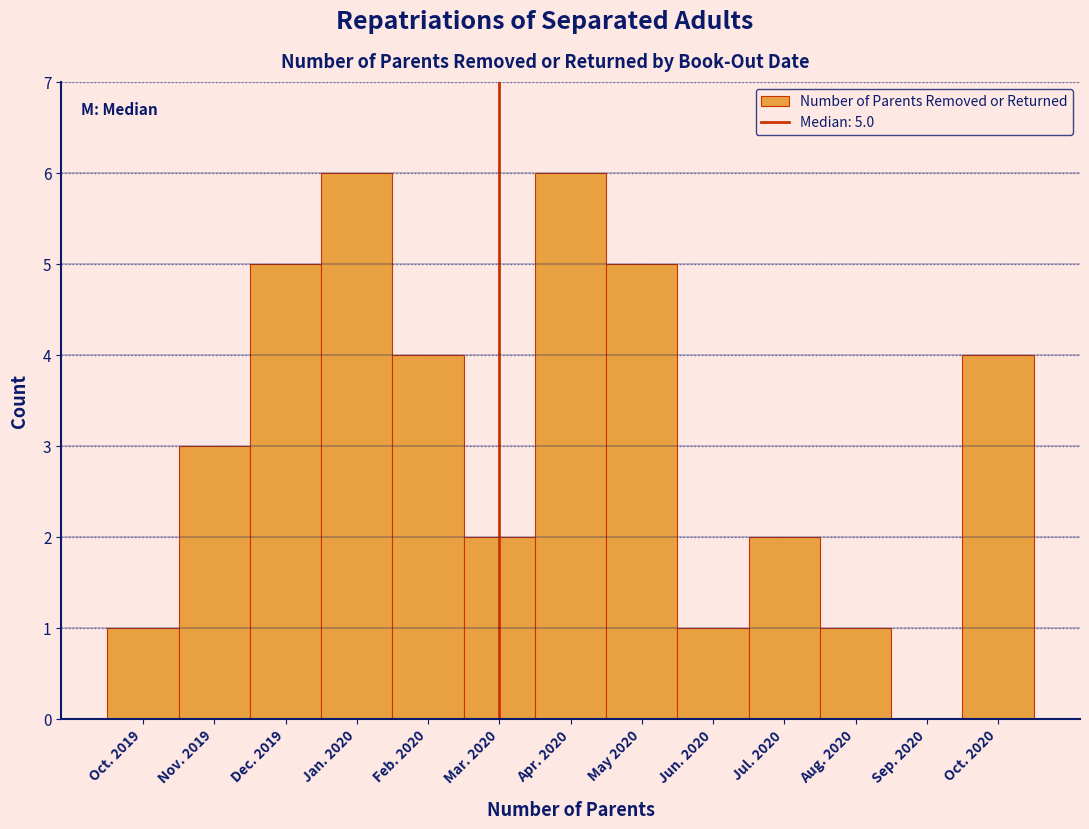

Reading left to right, extract all data points from this chart.

Oct. 2019=1	Nov. 2019=3	Dec. 2019=5	Jan. 2020=6	Feb. 2020=4	Mar. 2020=2	Apr. 2020=6	May 2020=5	Jun. 2020=1	Jul. 2020=2	Aug. 2020=1	Sep. 2020=0	Oct. 2020=4